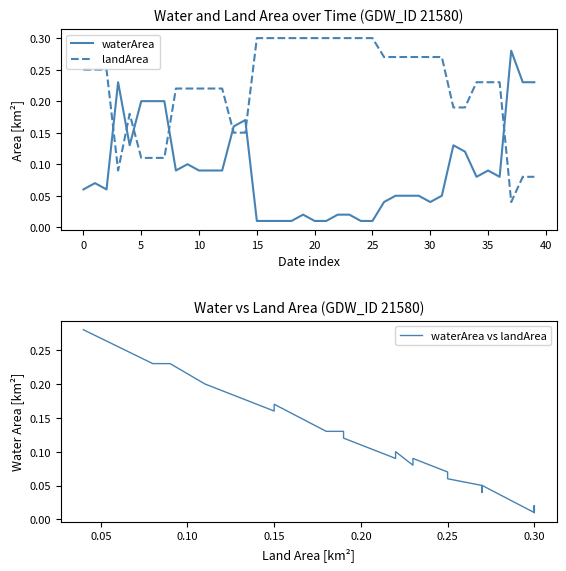

True or false: landArea and waterArea intersect in this chart.

True